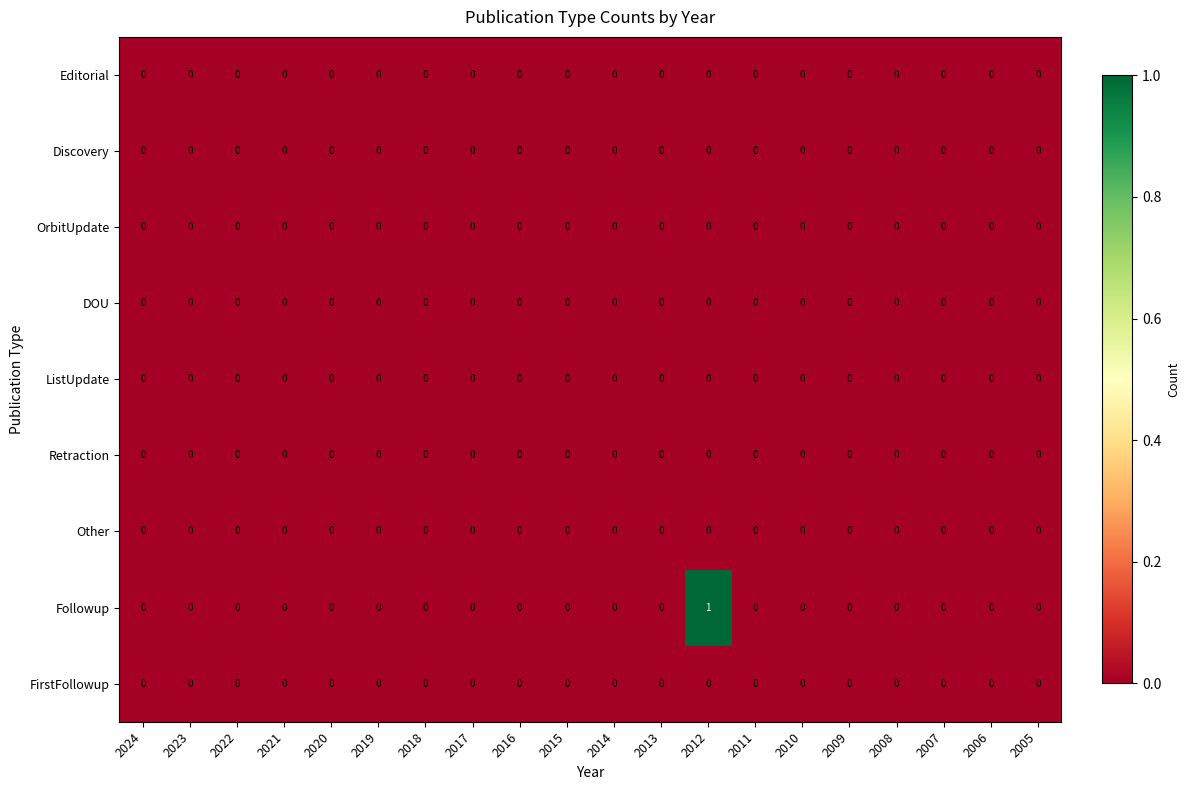

Which series has the largest total across all categories?

Followup